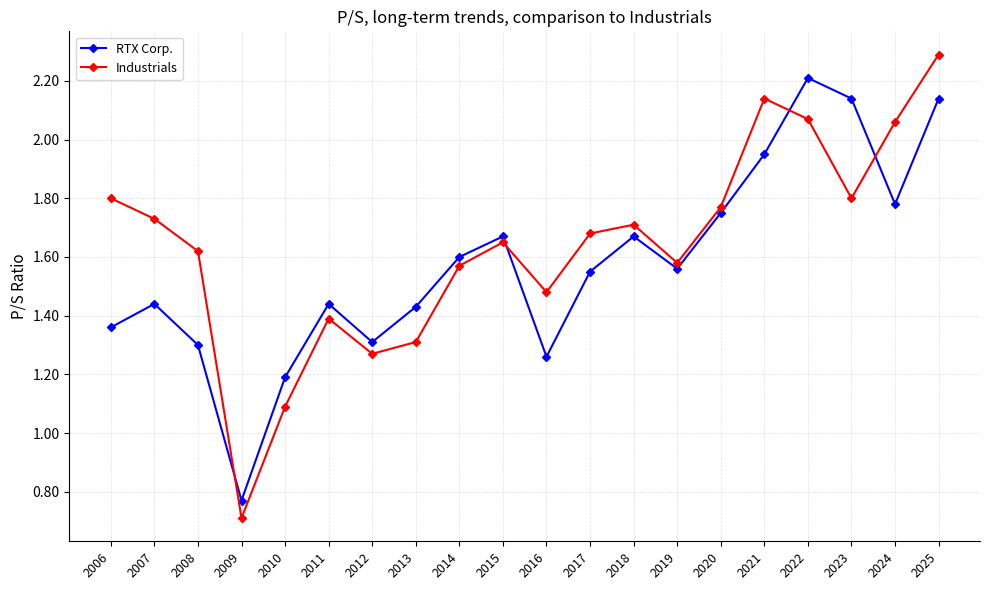

At which label does Industrials reach its minimum?

2009